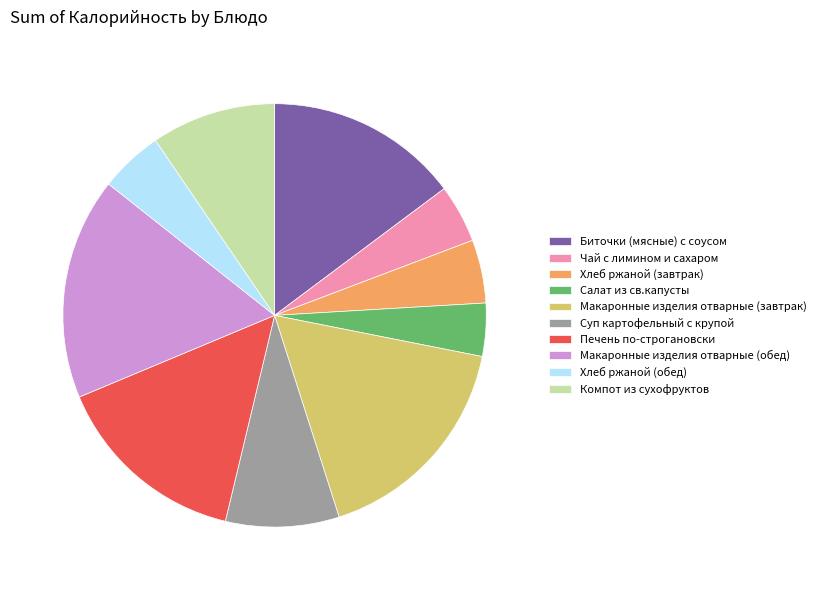

Count the number of slices in the pie.

10